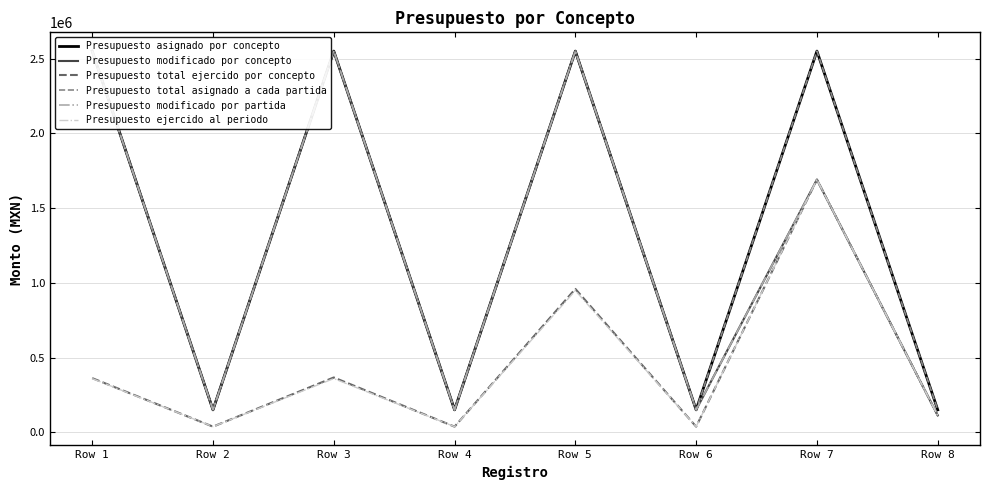

What is the value of the Presupuesto asignado por concepto point at the 5th from the left?

2550000.0